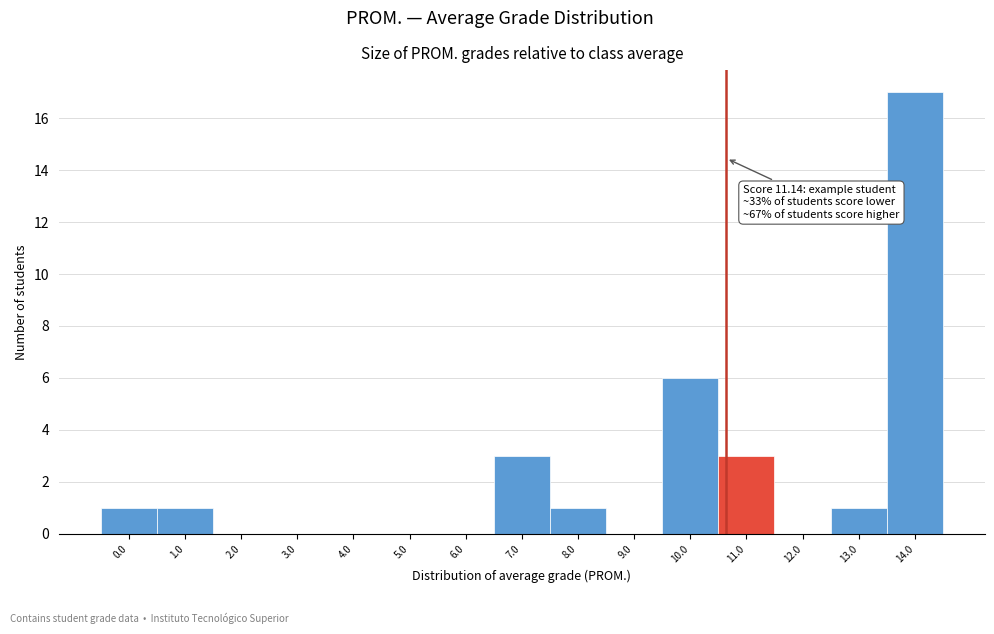

Reading left to right, what are all the values shown in this chart?

0.0=1	1.0=1	2.0=0	3.0=0	4.0=0	5.0=0	6.0=0	7.0=3	8.0=1	9.0=0	10.0=6	11.0=3	12.0=0	13.0=1	14.0=17